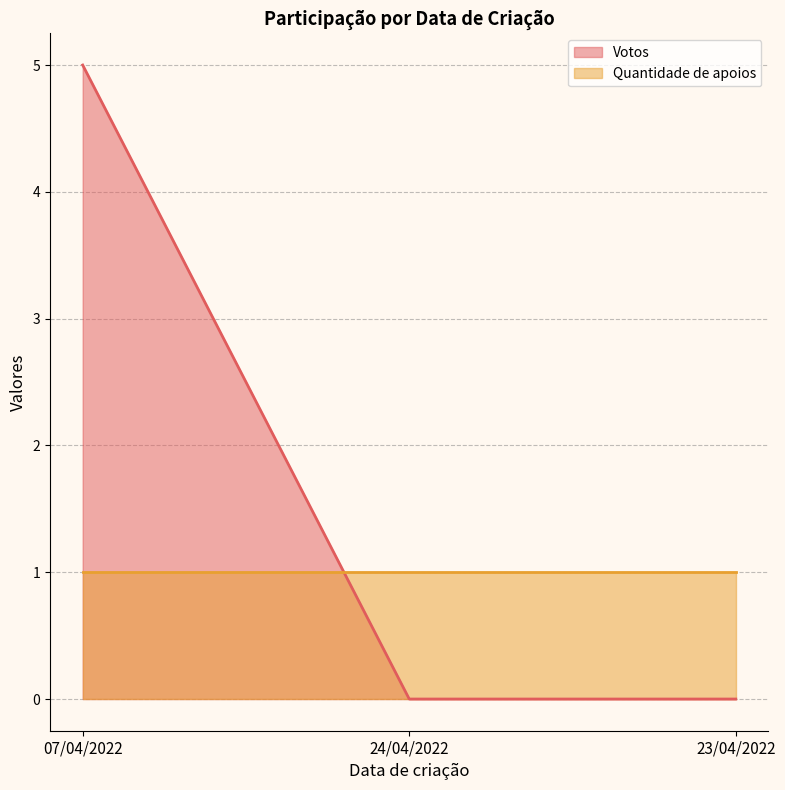

What is the label of the 1st point from the right?

23/04/2022